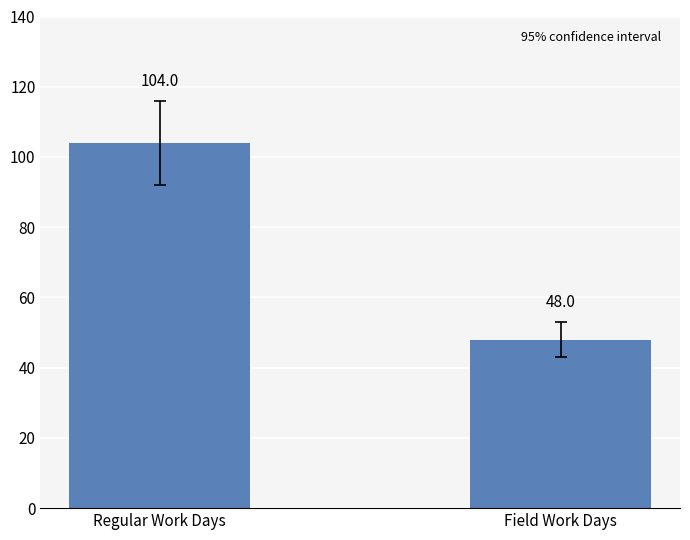

Does the chart contain any negative values?

No